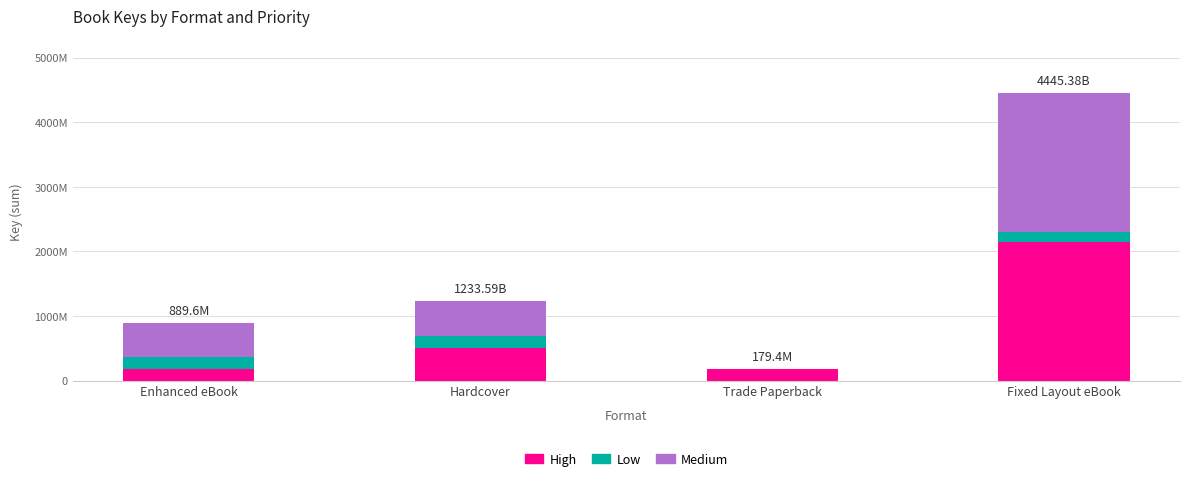

Where is High nearest to the value 1160433042?

Hardcover